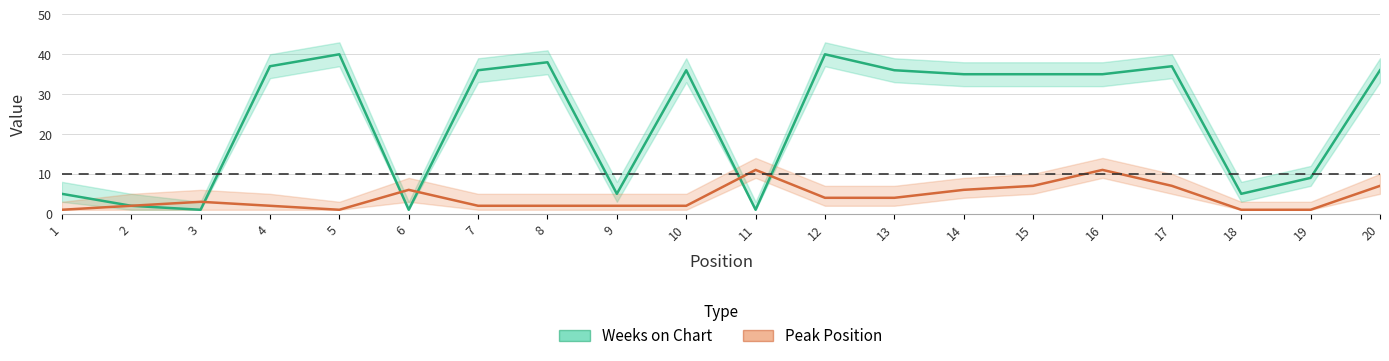

Reading right to left, extract all data points from this chart.

Weeks on Chart: 20=36	19=9	18=5	17=37	16=35	15=35	14=35	13=36	12=40	11=1	10=36	9=5	8=38	7=36	6=1	5=40	4=37	3=1	2=2	1=5
Peak Position: 20=7	19=1	18=1	17=7	16=11	15=7	14=6	13=4	12=4	11=11	10=2	9=2	8=2	7=2	6=6	5=1	4=2	3=3	2=2	1=1